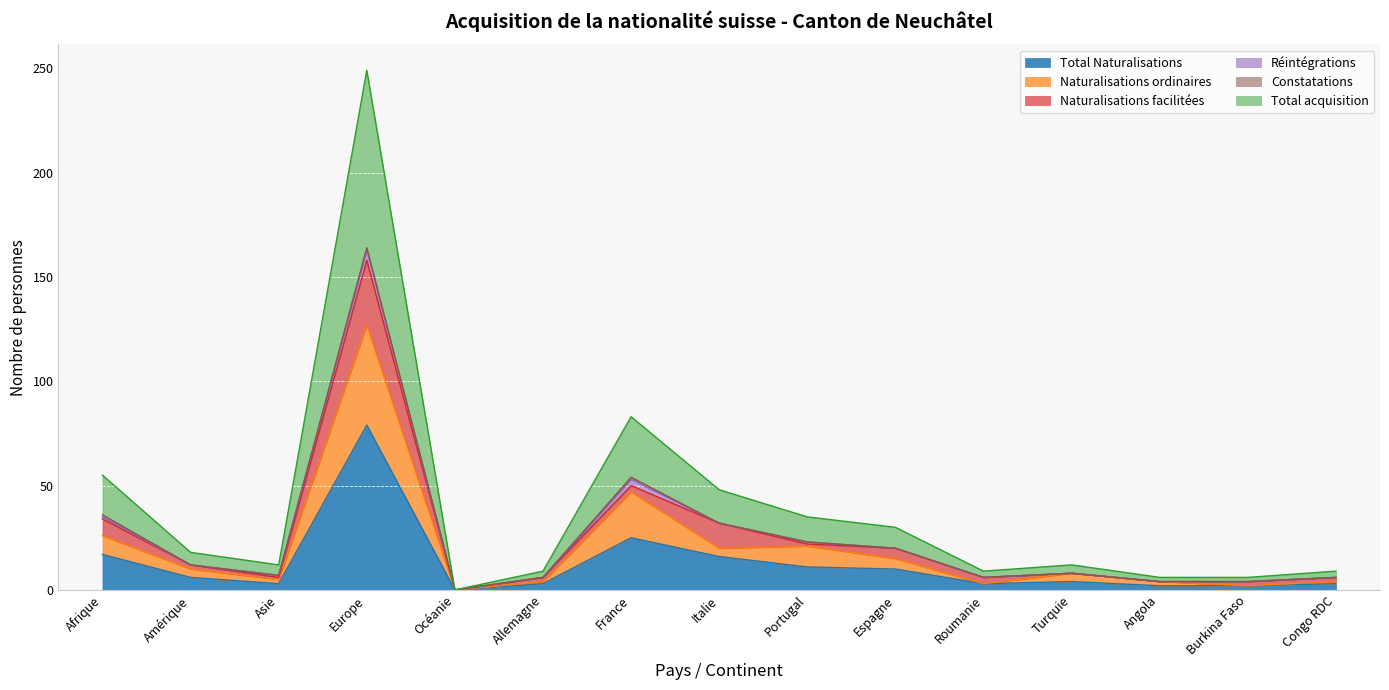

True or false: Total Naturalisations and Naturalisations ordinaires intersect in this chart.

False